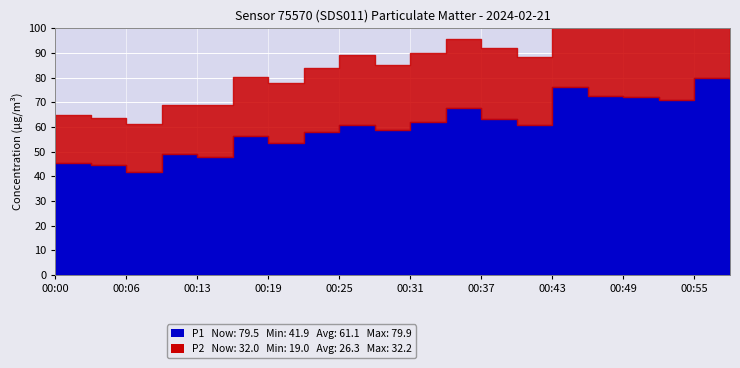

What is the difference between the highest and lowest values at 00:31?

33.7